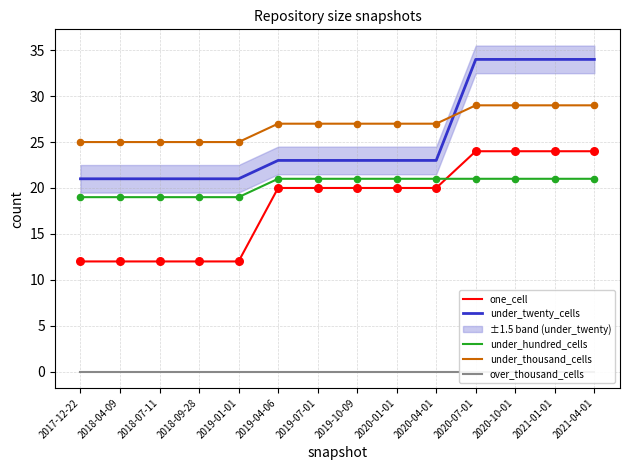

Which series has the largest Y range (max minus min)?

under_twenty_cells